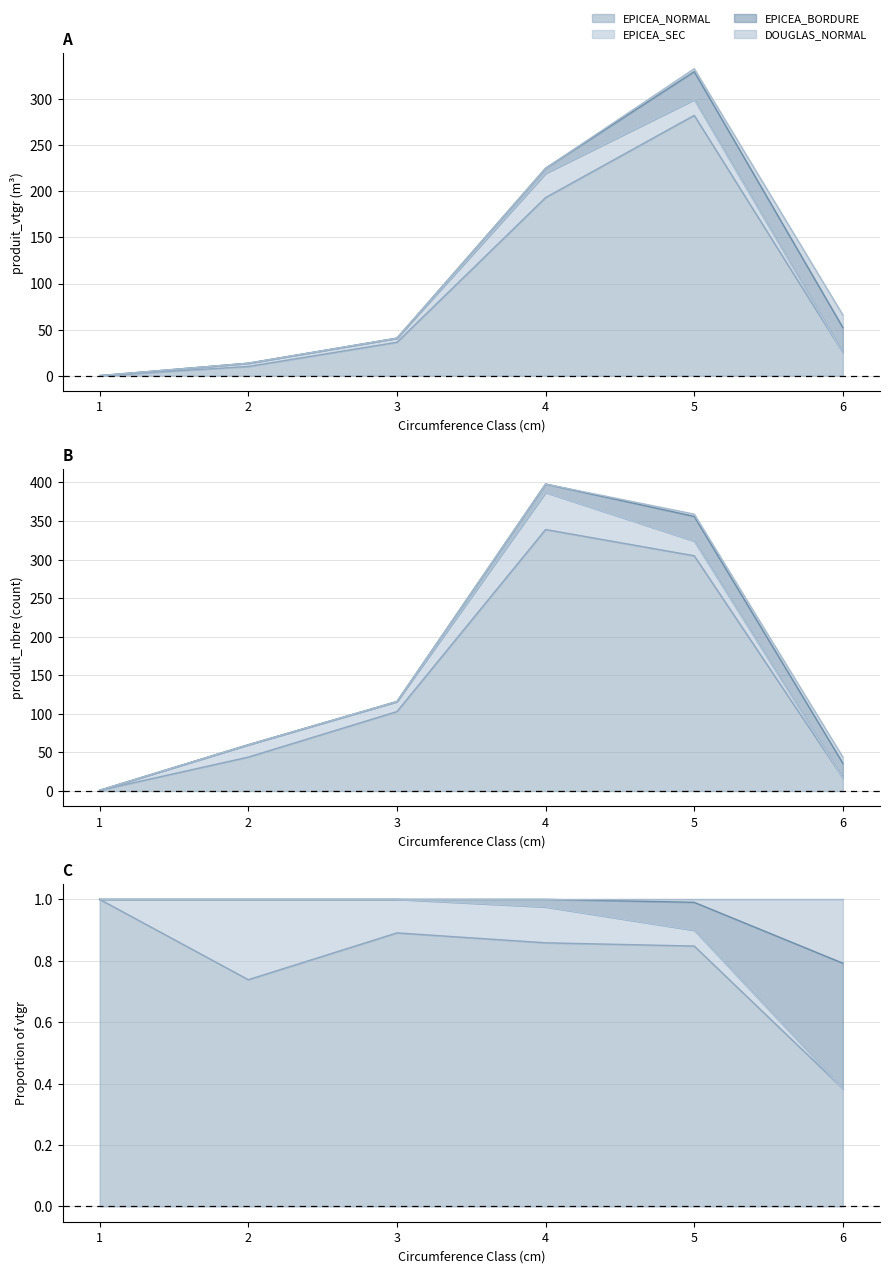

The value of EPICEA_NORMAL at 1 is 0.1. True or false?

True